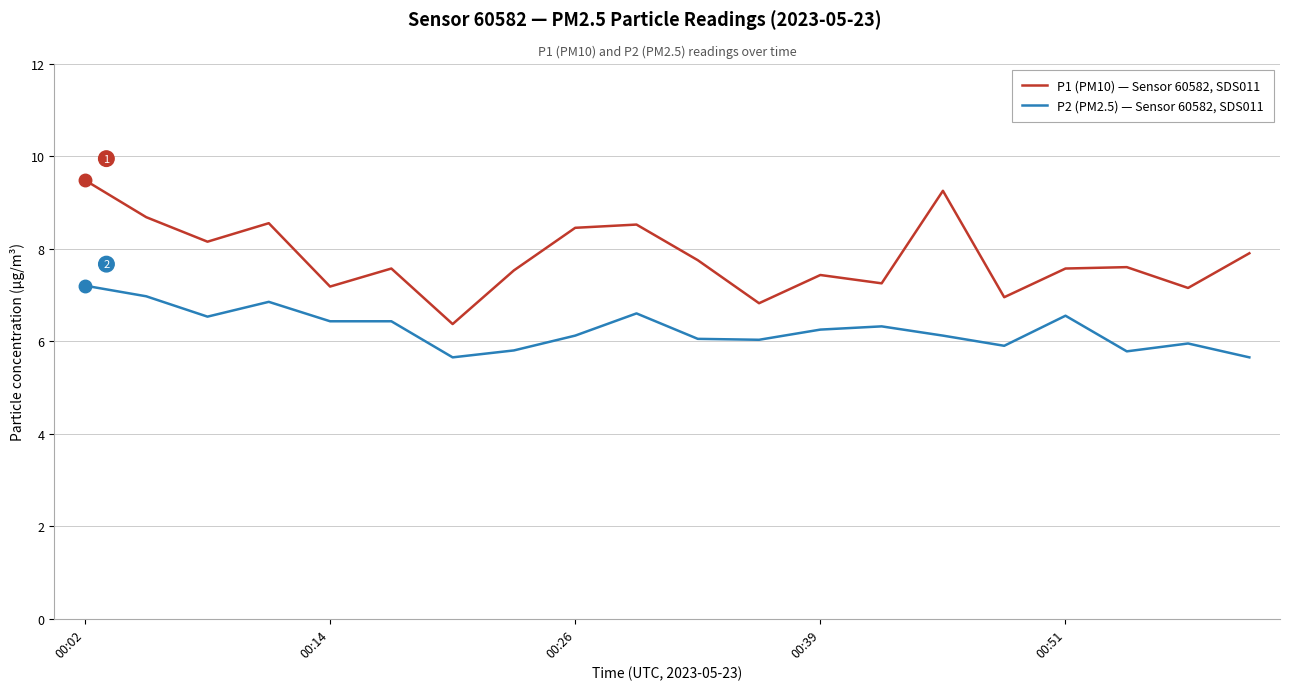

What is the difference between the second highest and minimum values in the P1 (PM10) — Sensor 60582, SDS011 series?

2.9